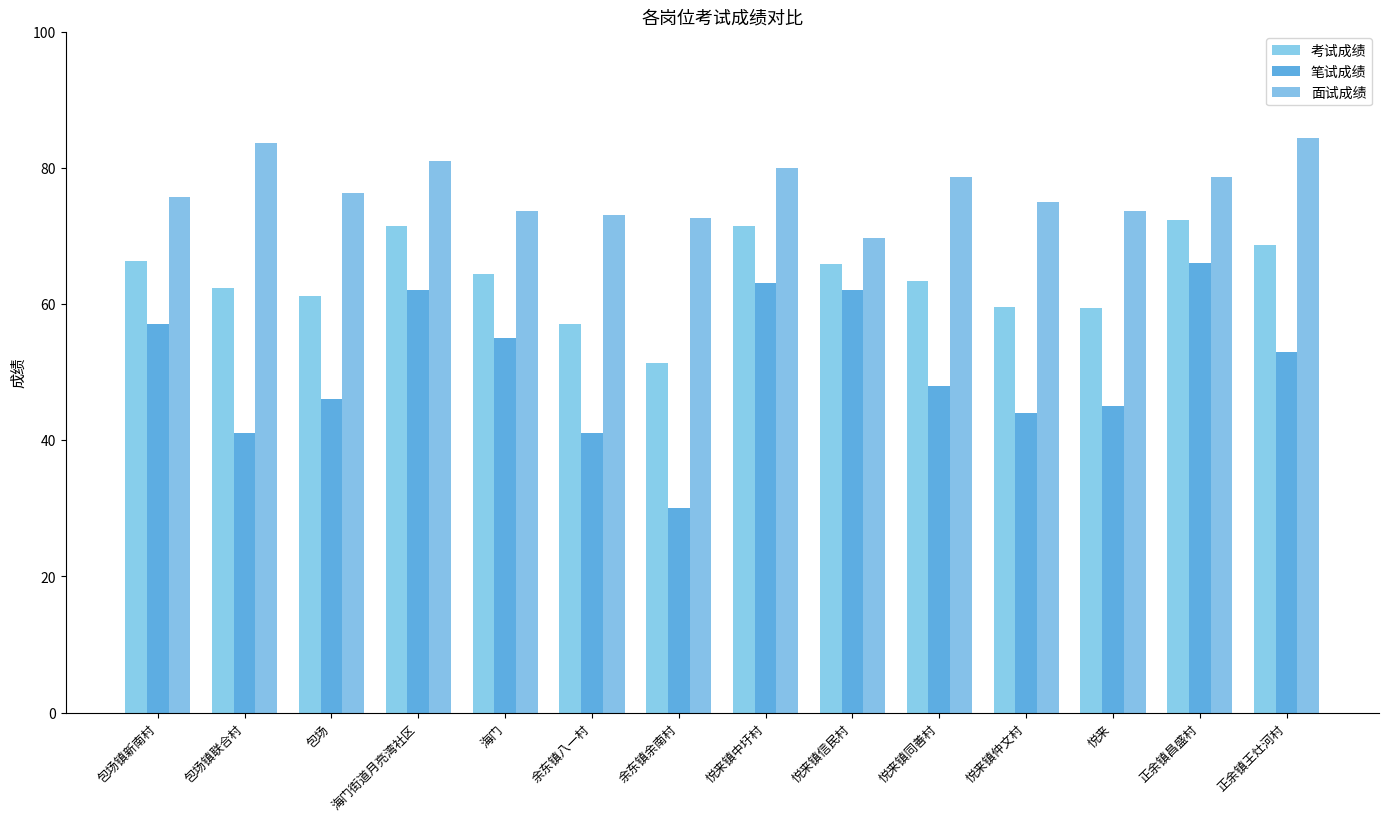

Which has a higher value, 包场 or 正余镇昌盛村?

正余镇昌盛村